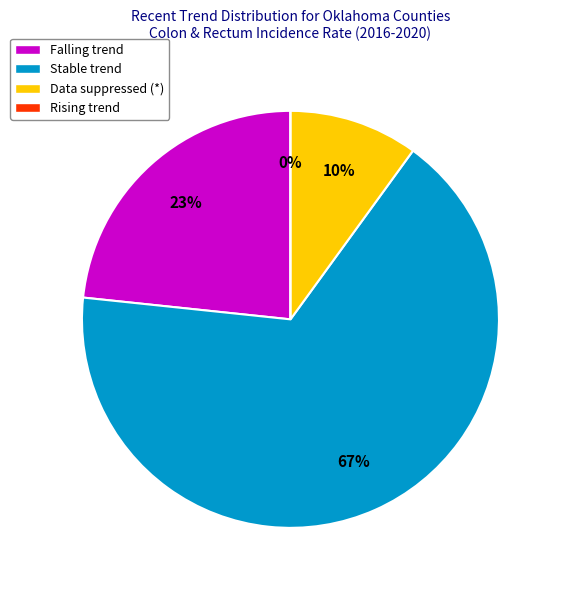

Is stable the majority of the pie?

Yes